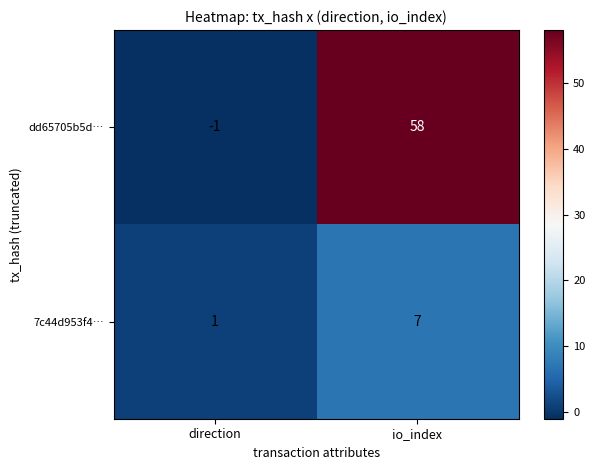

Which series has the largest total across all categories?

dd65705b5d…